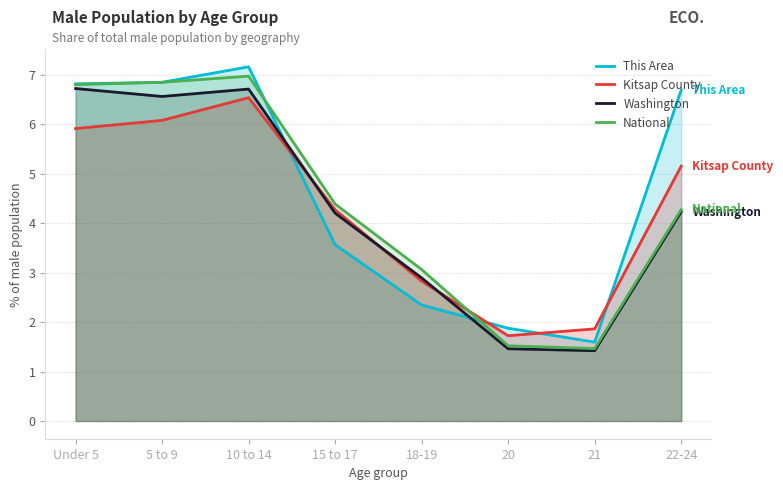

What is the difference between the second highest and minimum values in the National series?

5.4